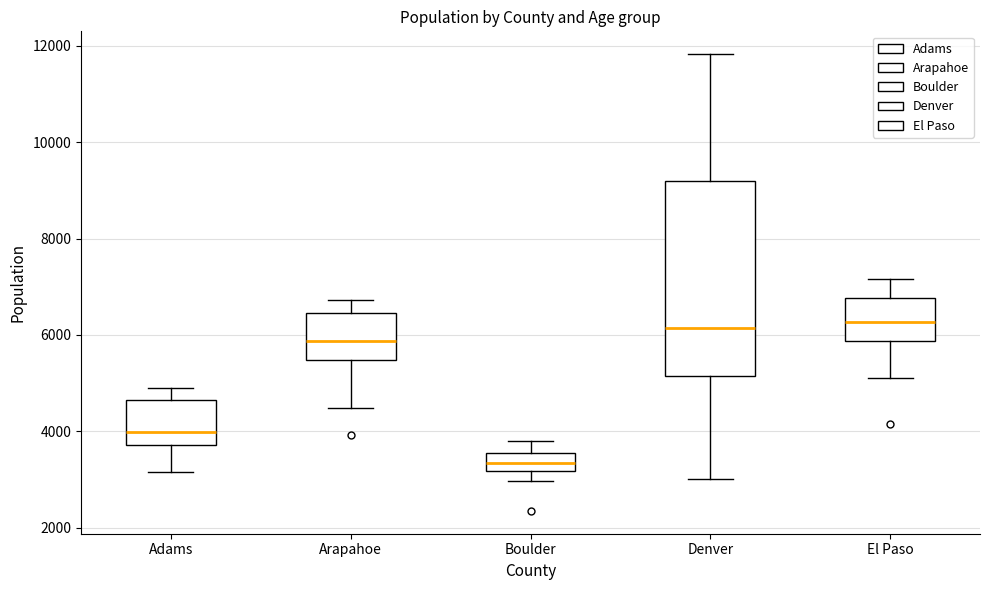

Reading left to right, transcribe this box plot: for each box, give where its median line is, the range the box spans, and where its two whiskers end, as read against the y-axis. The values are not printed on the chart, so give them approximately, as read against the axis.

Adams: median 4000, box 3800 to 4600, whiskers 3200 to 5000
Arapahoe: median 5800, box 5400 to 6400, whiskers 4400 to 6800
Boulder: median 3400, box 3200 to 3600, whiskers 3000 to 3800
Denver: median 6200, box 5200 to 9200, whiskers 3000 to 11800
El Paso: median 6200, box 5800 to 6800, whiskers 5200 to 7200